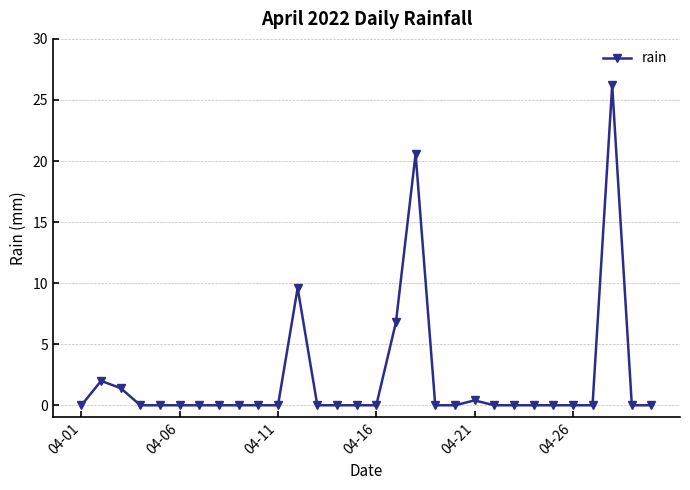

Reading left to right, what are all the values shown in this chart?

0.0	2.0	1.4	0.0	0.0	0.0	0.0	0.0	0.0	0.0	0.0	9.6	0.0	0.0	0.0	0.0	6.8	20.6	0.0	0.0	0.4	0.0	0.0	0.0	0.0	0.0	0.0	26.2	0.0	0.0